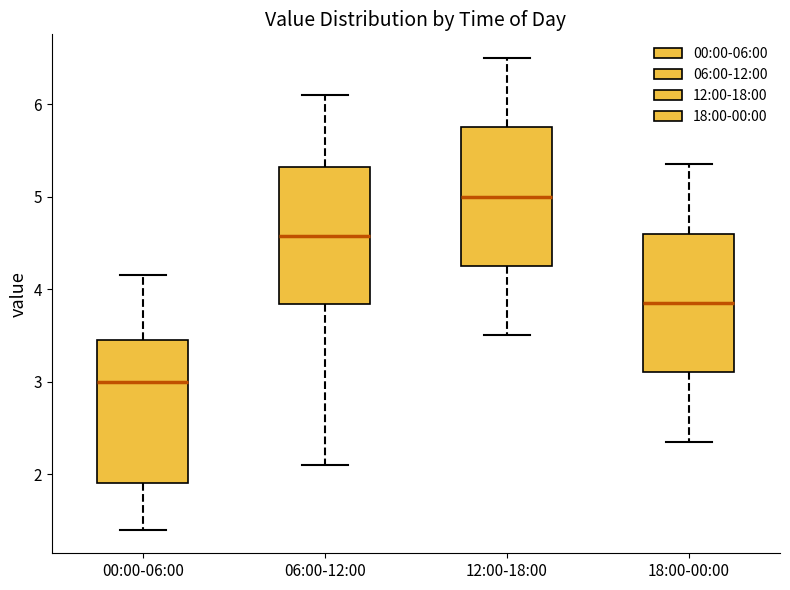

Reading left to right, read every box against the y-axis: the position of its median line, the range the box covers, and the ends of its whiskers. The values are not printed on the chart, so give them approximately, as read against the axis.

00:00-06:00: median 3.0, box 1.9 to 3.4, whiskers 1.4 to 4.2
06:00-12:00: median 4.6, box 3.8 to 5.3, whiskers 2.1 to 6.1
12:00-18:00: median 5.0, box 4.3 to 5.8, whiskers 3.5 to 6.5
18:00-00:00: median 3.9, box 3.1 to 4.6, whiskers 2.4 to 5.4